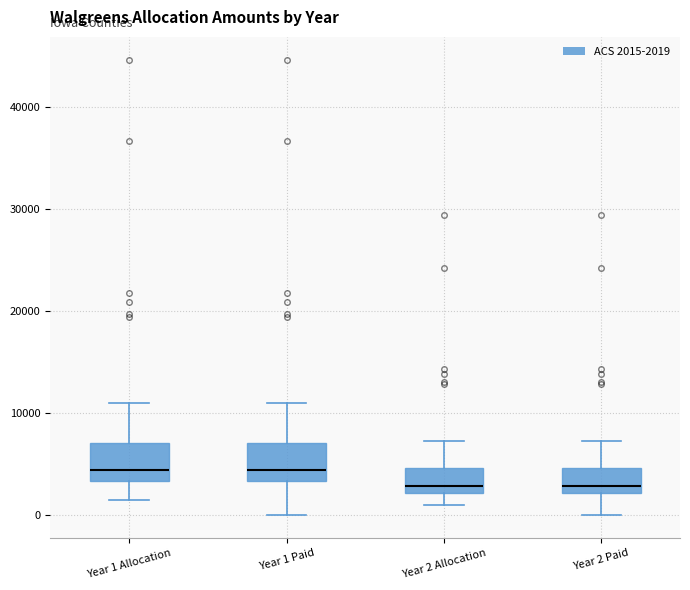

Reading left to right, read every box against the y-axis: the position of its median line, the range the box covers, and the ends of its whiskers. The values are not printed on the chart, so give them approximately, as read against the axis.

Year 1 Allocation: median 4000, box 3000 to 7000, whiskers 1000 to 11000
Year 1 Paid: median 4000, box 3000 to 7000, whiskers 0 to 11000
Year 2 Allocation: median 3000, box 2000 to 5000, whiskers 1000 to 7000
Year 2 Paid: median 3000, box 2000 to 5000, whiskers 0 to 7000